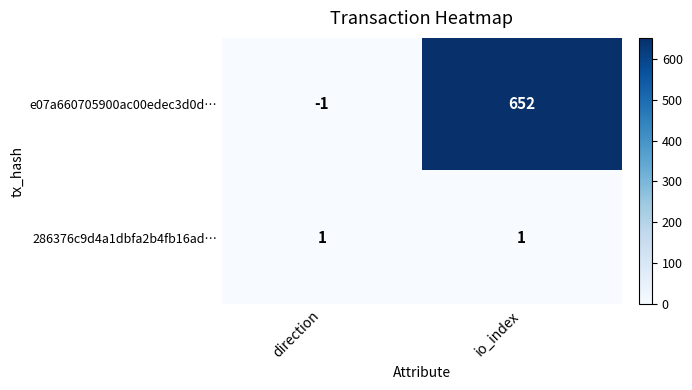

List the series in order of their peak value, lowest first.

286376c9d4a1dbfa2b4fb16ad…, e07a660705900ac00edec3d0d…